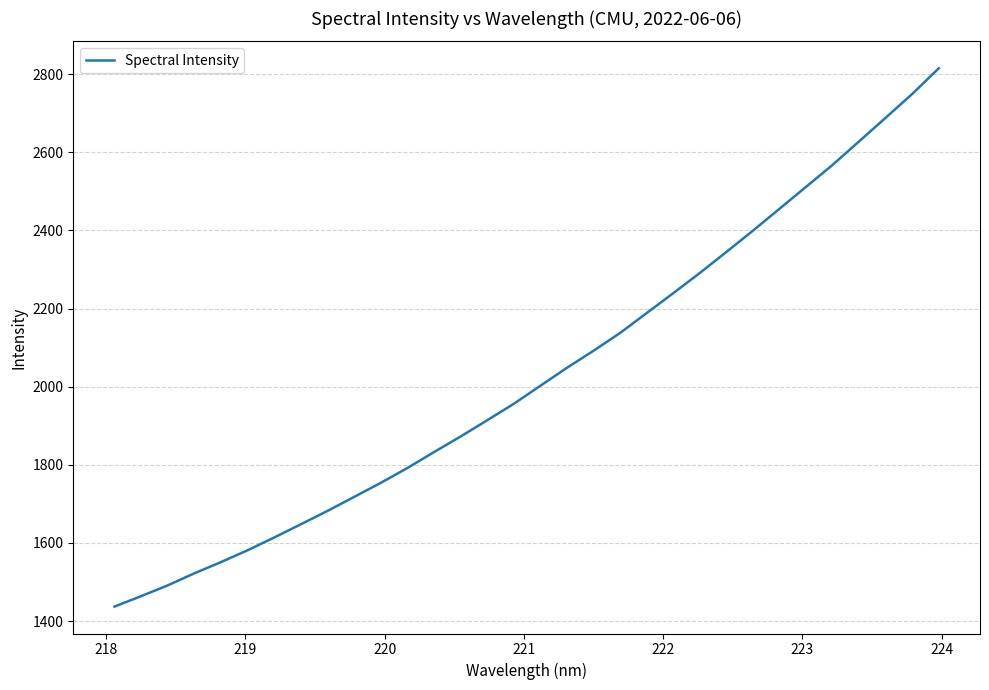

What is the minimum value shown in the chart?

1437.2